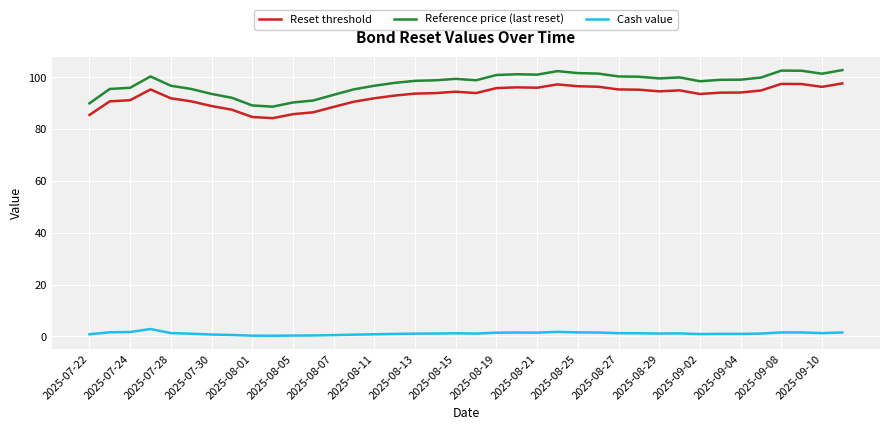

True or false: Reset threshold and Reference price (last reset) intersect in this chart.

False